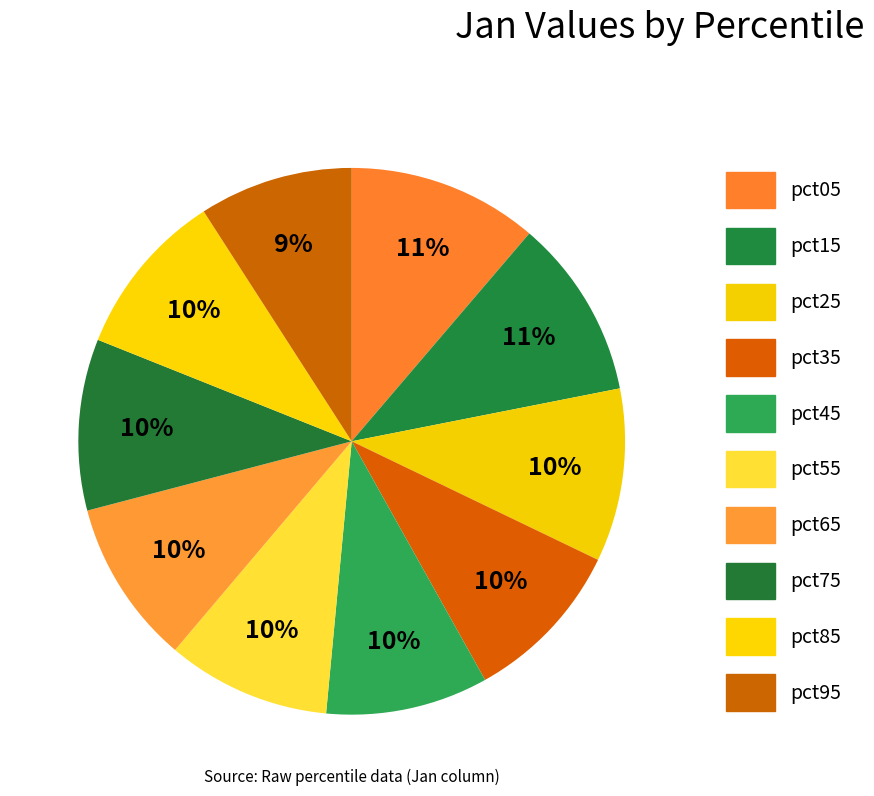

Which category has the biggest portion of the pie?

pct05